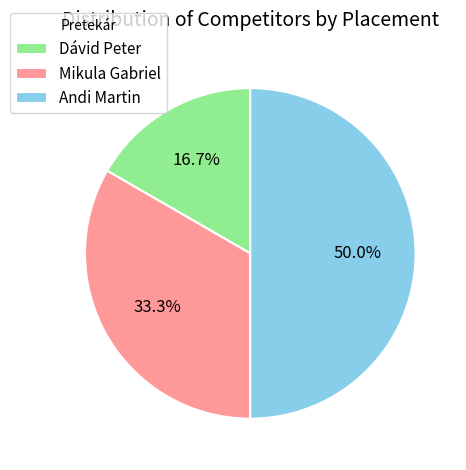

To the nearest percent, what portion does Dávid Peter represent?

17%